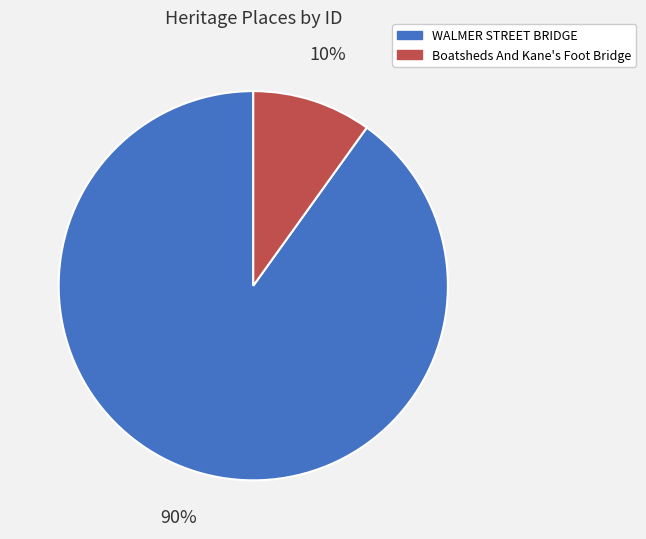

To the nearest percent, what is the average slice percentage?

50%